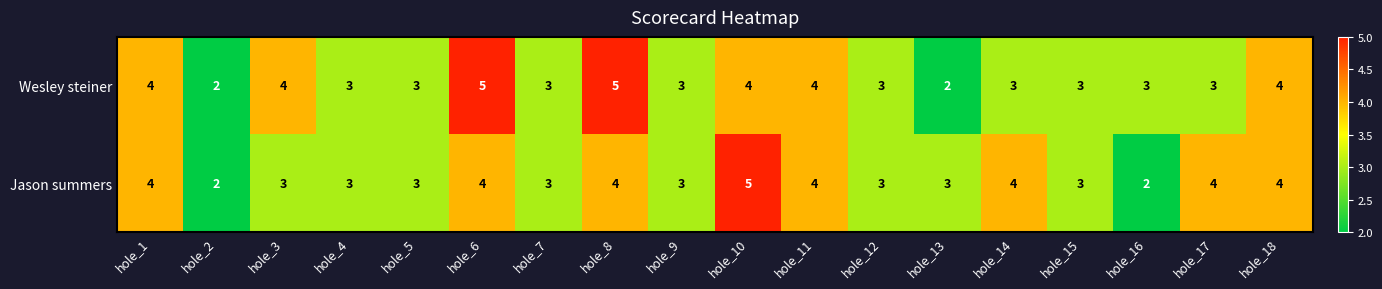

How many Wesley steiner values are between 3 and 4?

14